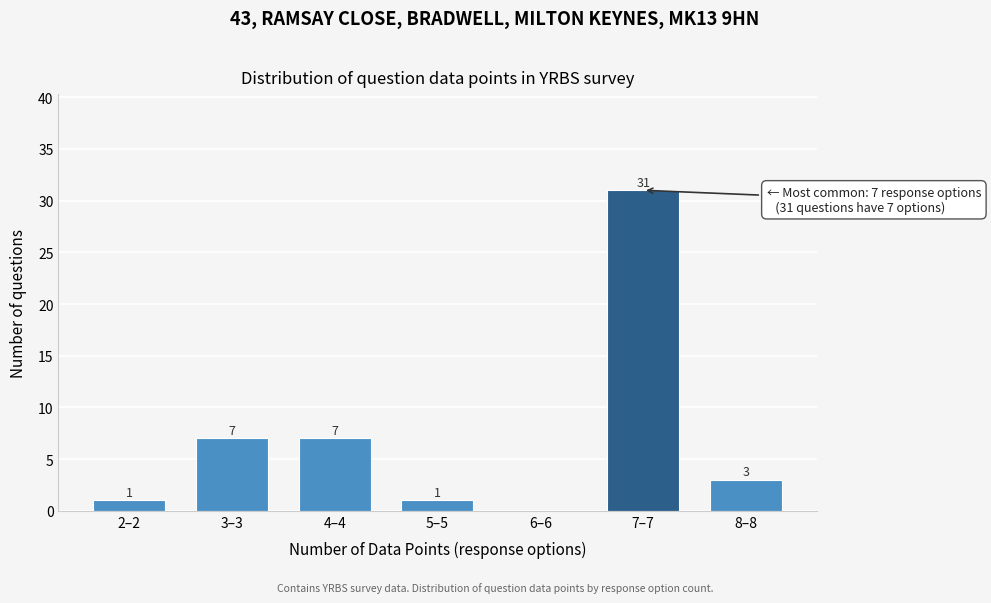

Reading left to right, extract all data points from this chart.

2–2=1	3–3=7	4–4=7	5–5=1	6–6=0	7–7=31	8–8=3